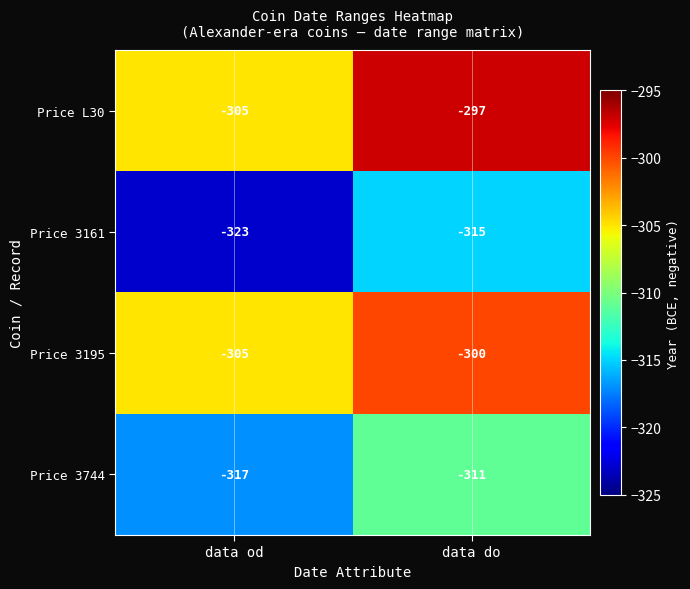

True or false: Price 3161 has a value of -315 at data do.

True